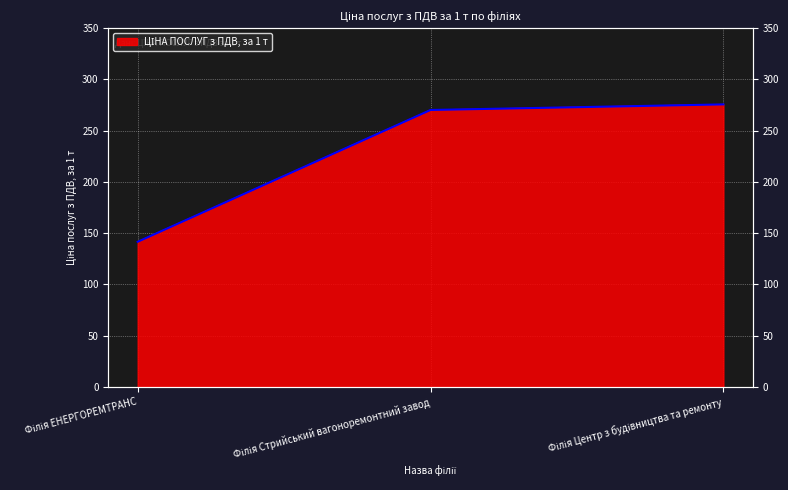

List the labels in order of value, smallest first.

Філія ЕНЕРГОРЕМТРАНС, Філія Стрийський вагоноремонтний завод, Філія Центр з будівництва та ремонту